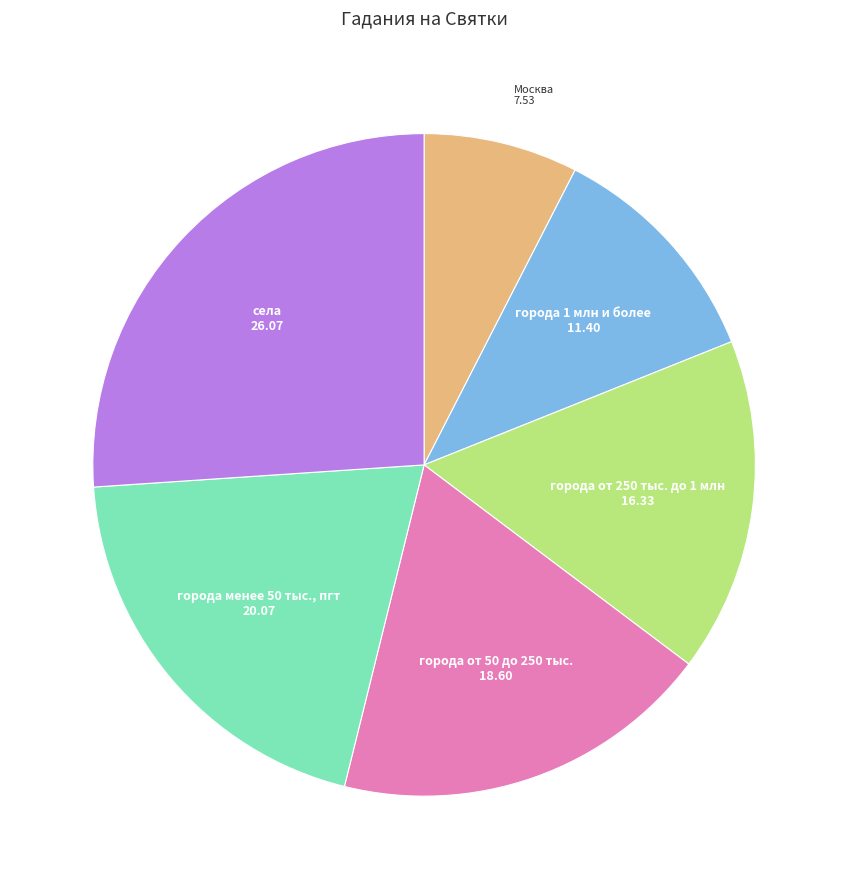

Is it true that города от 250 тыс. до 1 млн is 3% of the pie?

False